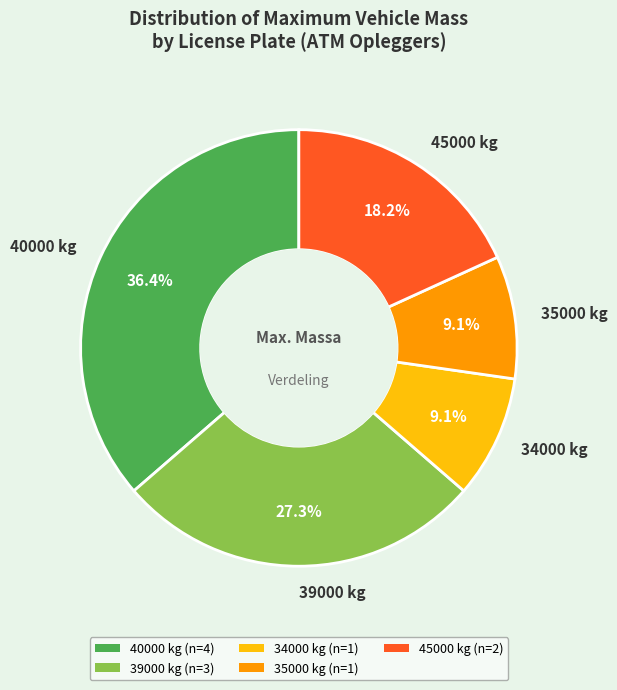

How much of the chart is everything except 40000 kg?

63.6%